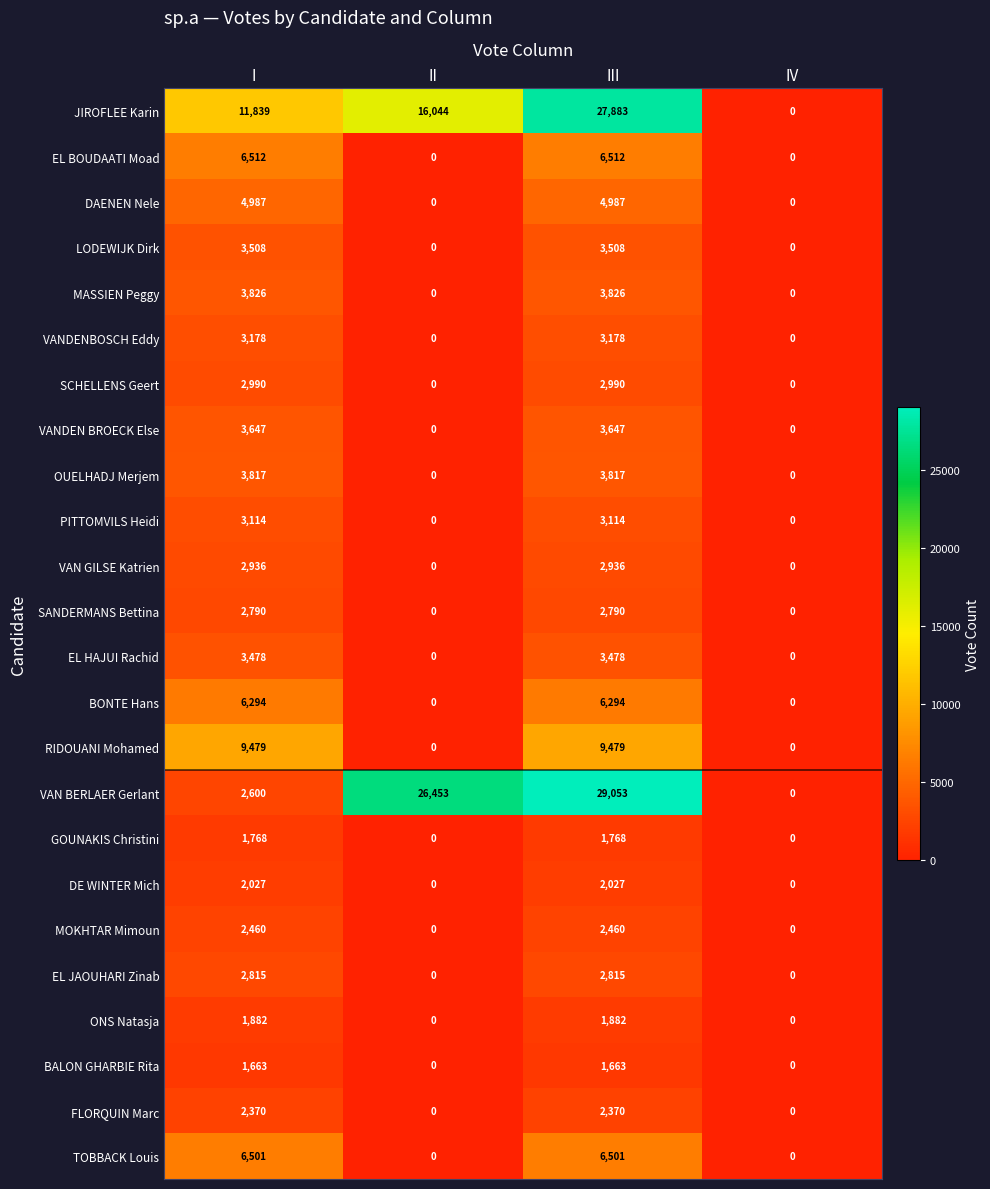

Which series changed the most between II and IV?

VAN BERLAER Gerlant